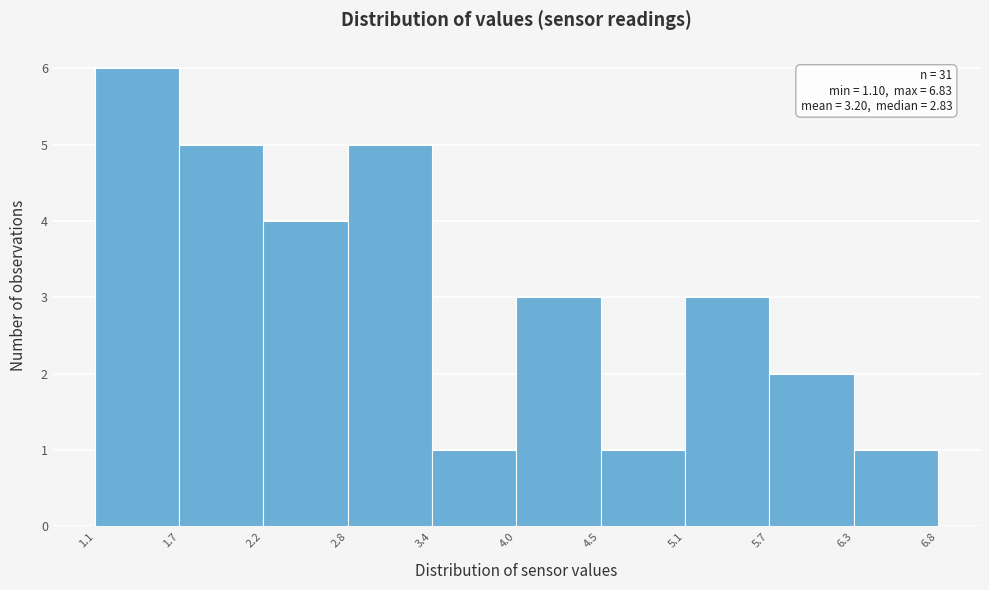

Which range on the x-axis has the tallest bar?

1.1 to 1.7